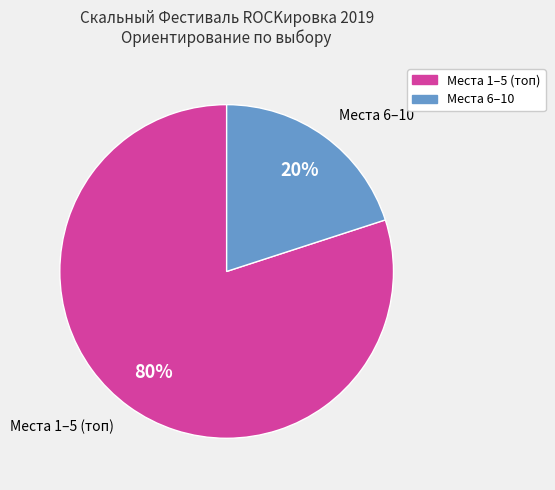

Is there a majority slice in this chart?

Yes